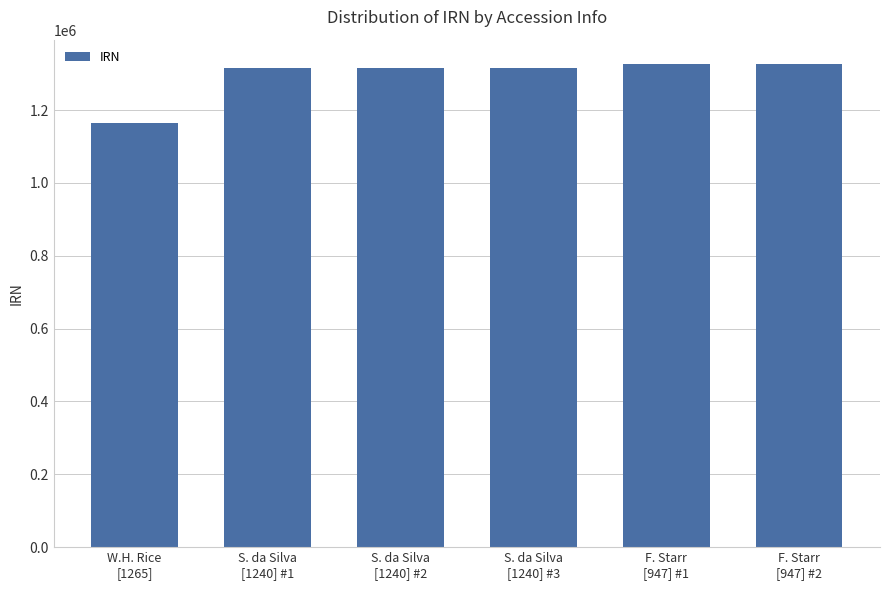

What is the smallest value displayed?

1164618